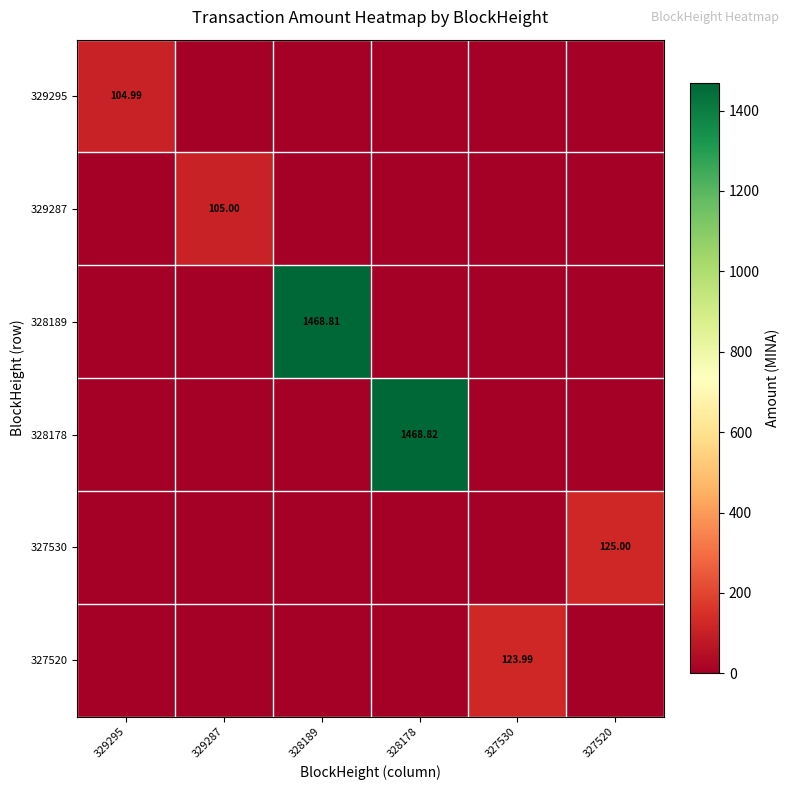

The 327520 series shows -43.9 at 327520. True or false?

False